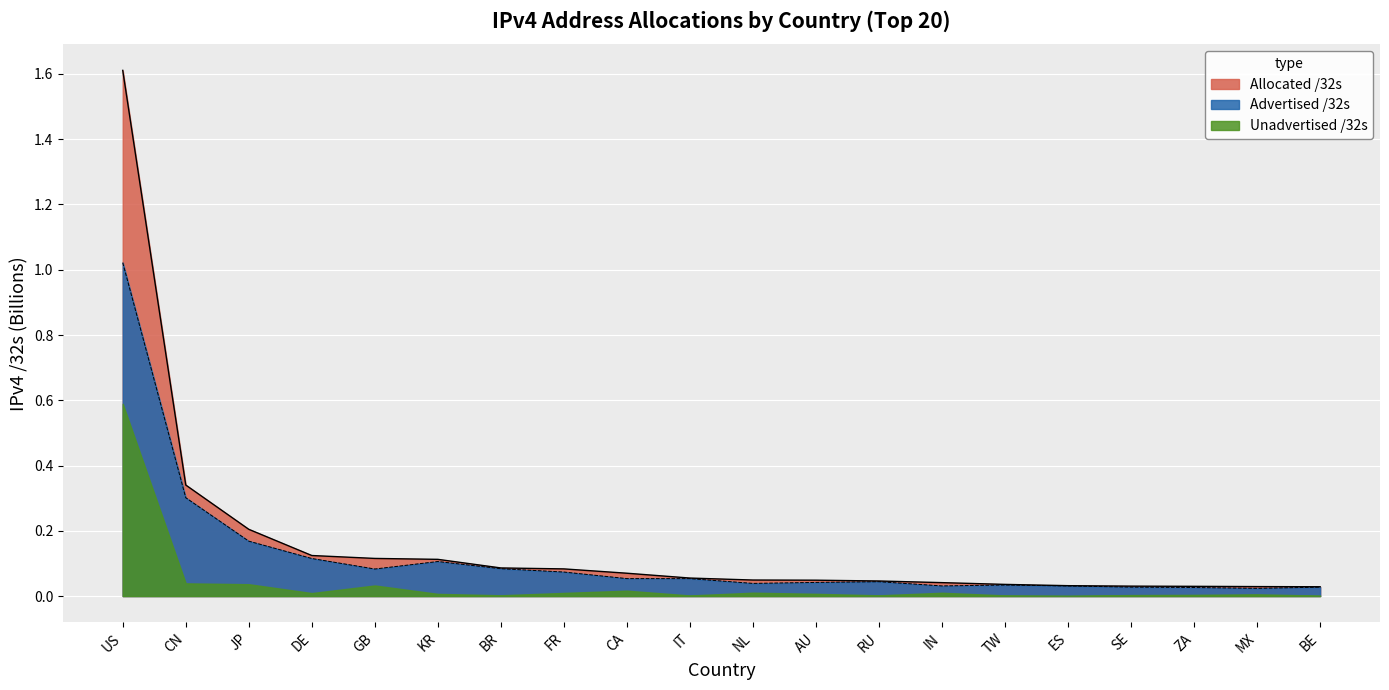

True or false: Allocated /32s has a value of 0.0 at BE.

True